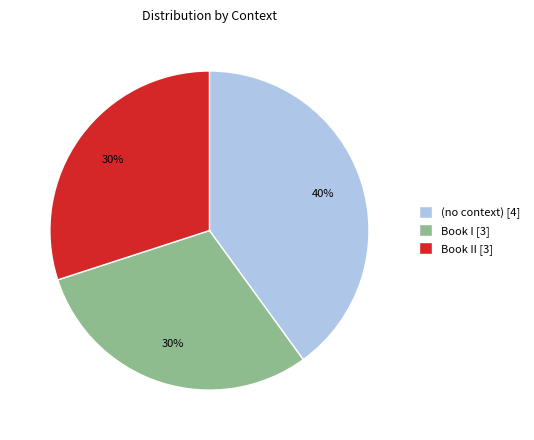

Does any single category account for the majority?

No